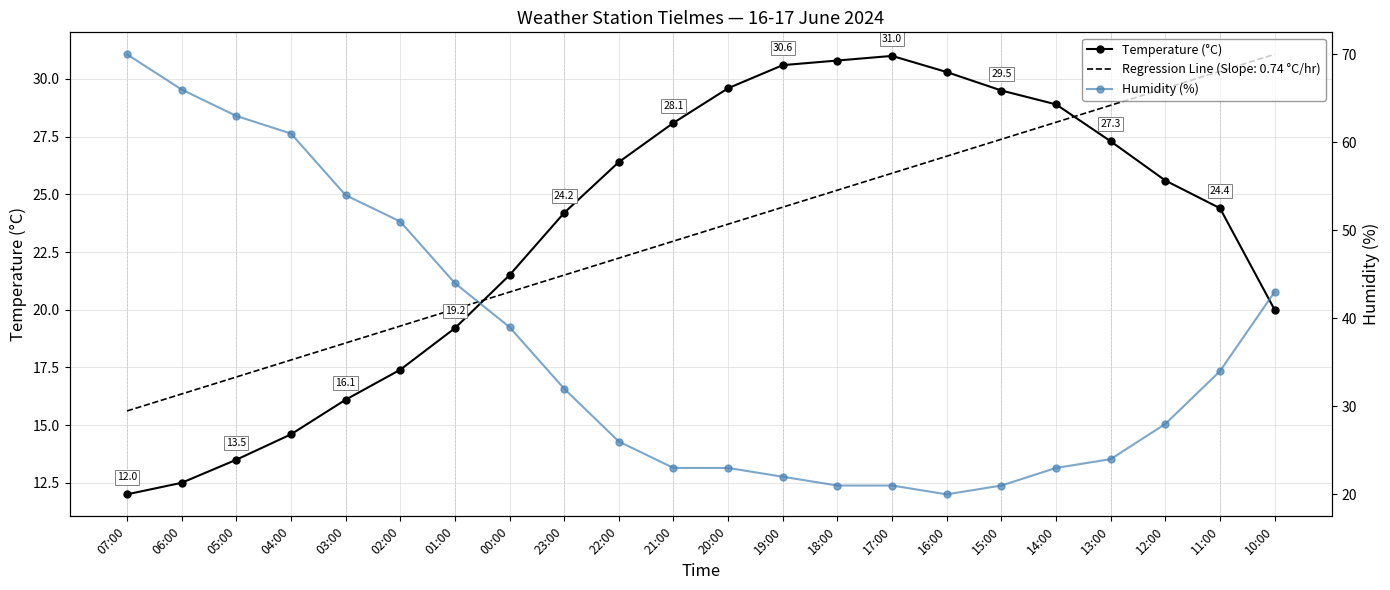

Which series ends up on top after the final intersection of Humidity (%) and Temperature (°C)?

Humidity (%)